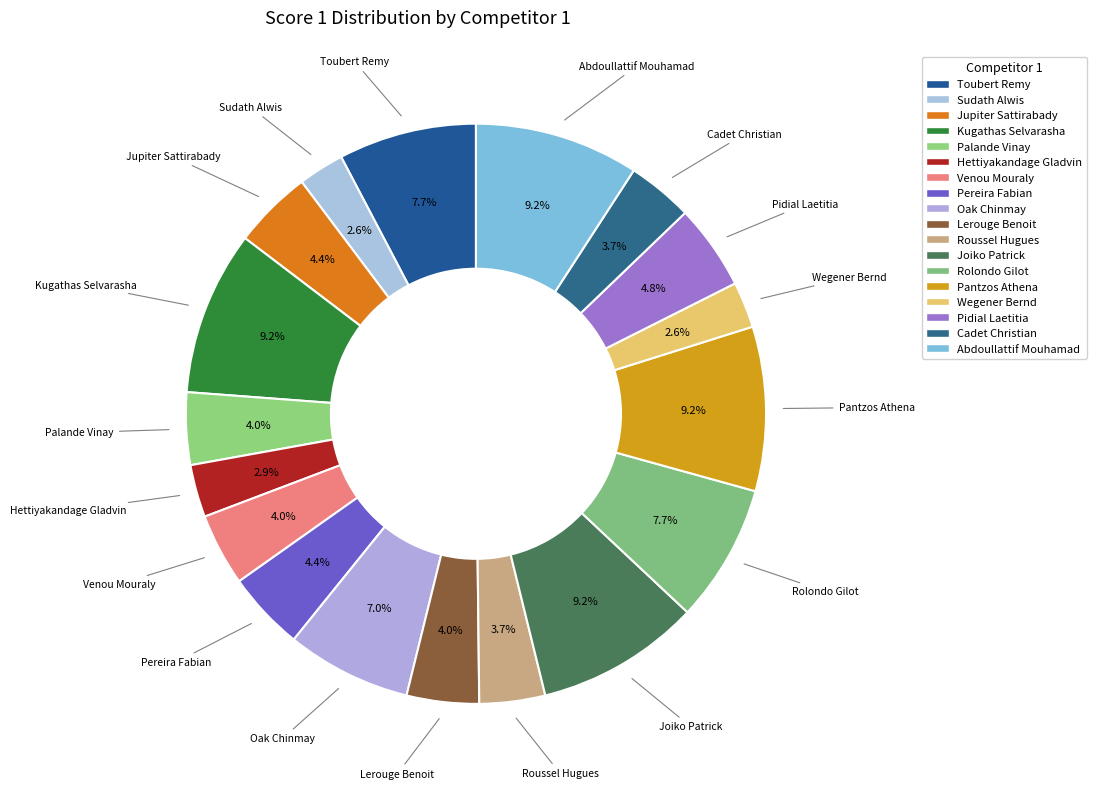

Which has a higher value, Roussel Hugues or Pidial Laetitia?

Pidial Laetitia